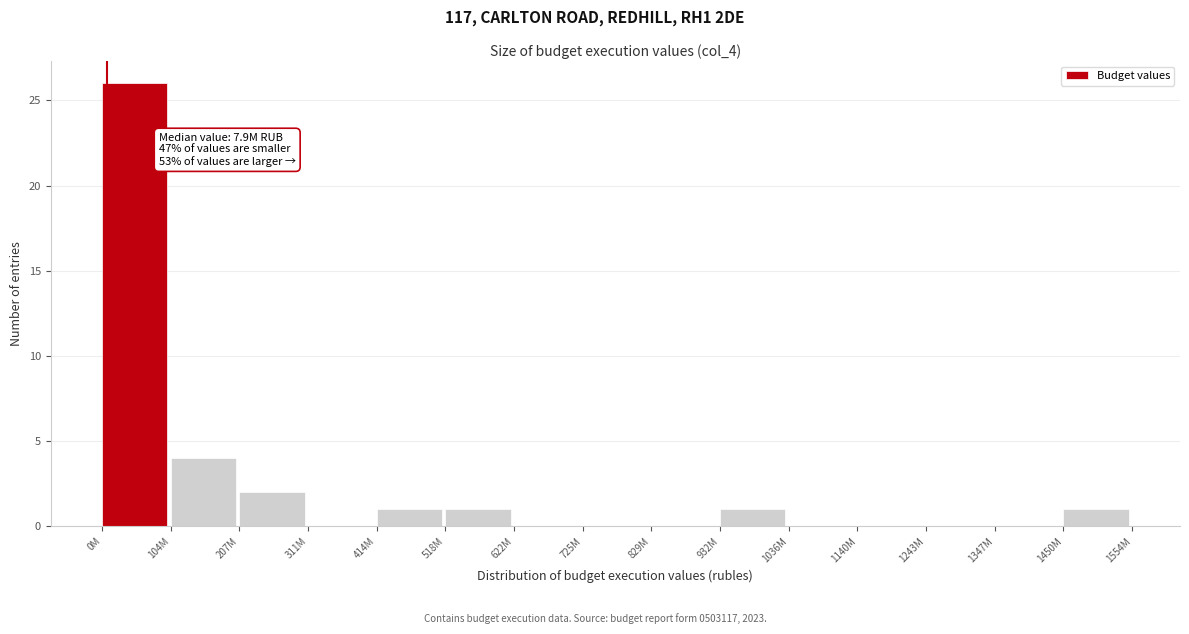

Reading left to right, list all the values displayed in this chart.

0M=26	104M=4	207M=2	311M=0	414M=1	518M=1	622M=0	725M=0	829M=0	932M=1	1036M=0	1140M=0	1243M=0	1347M=0	1450M=1